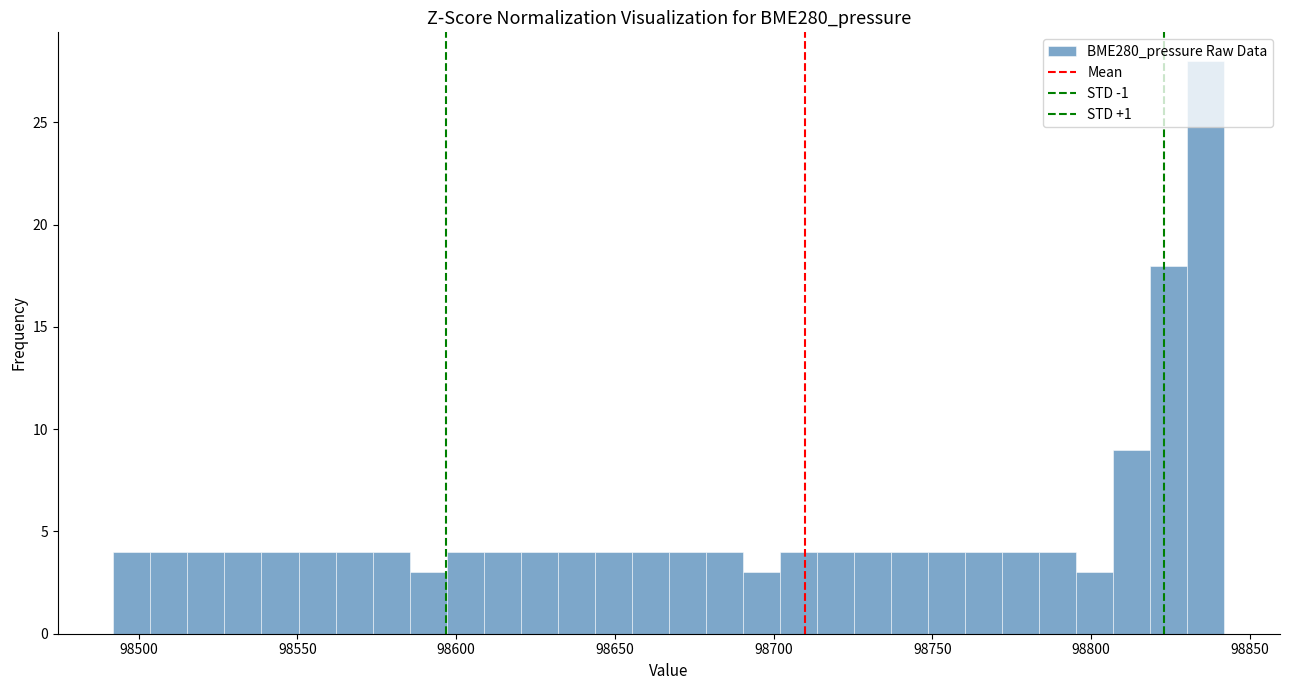

Read against the x-axis, roughly where is the centre of the tallest bar?

98835